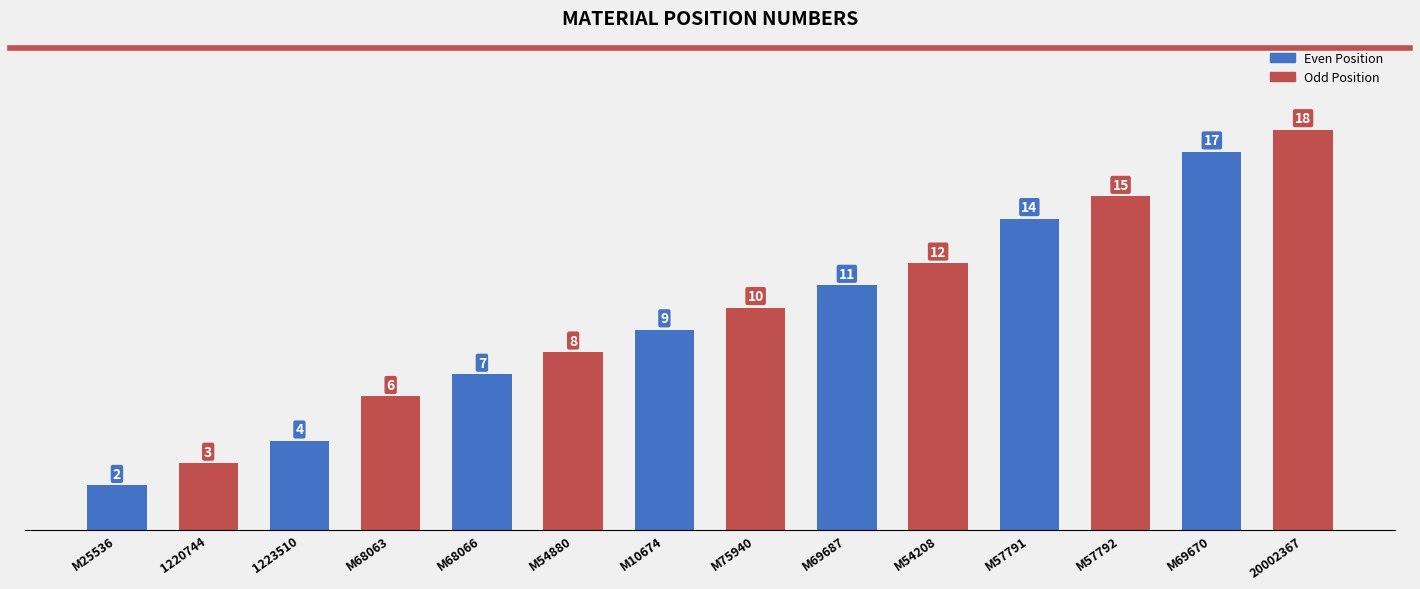

What is the change in value from M68066 to M57791?

+7